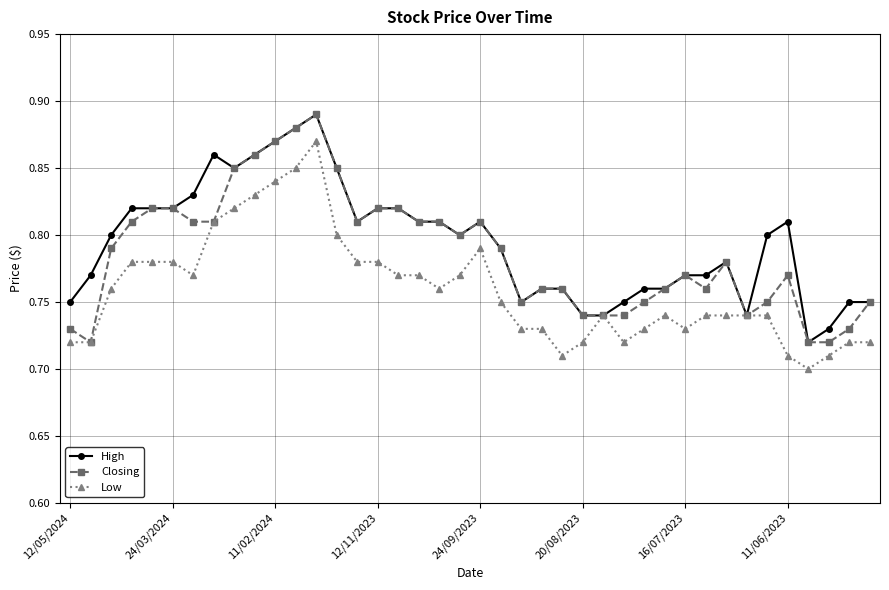

Count the Low values in the range 0 to 1.

40